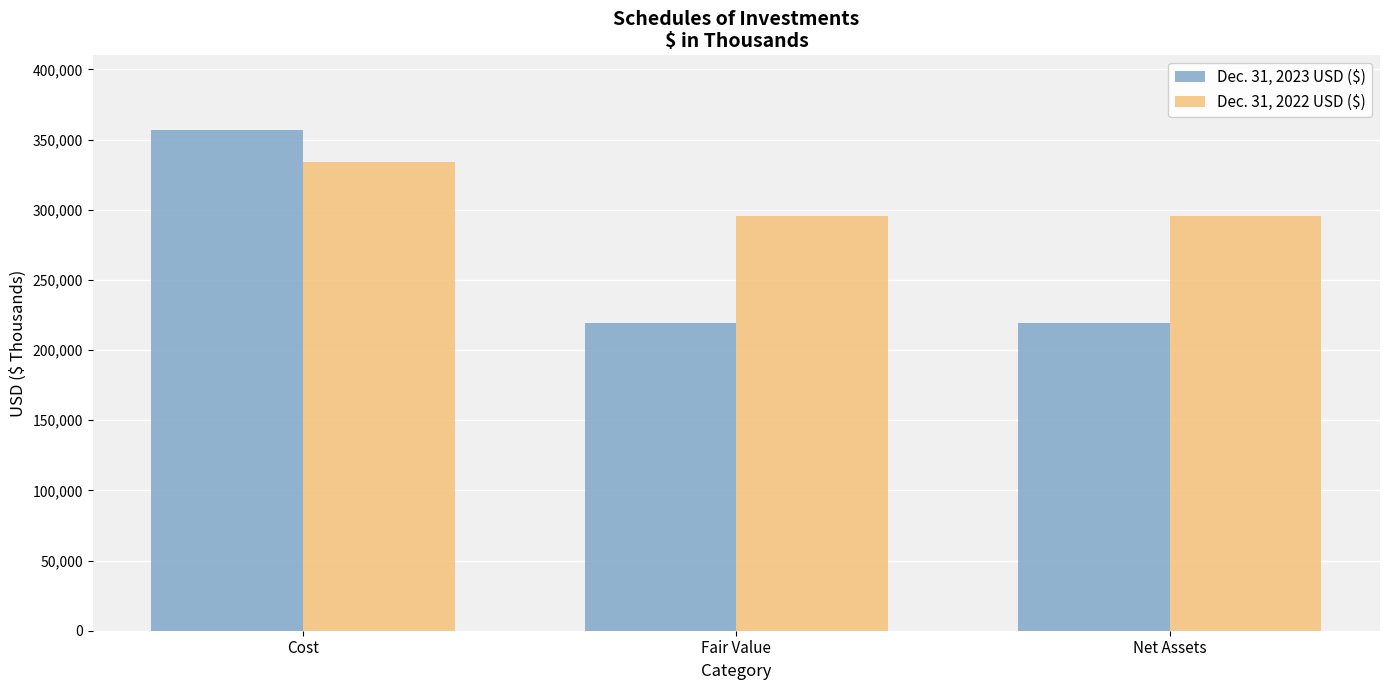

At which label does Dec. 31, 2023 USD ($) first exceed 219421?

Cost